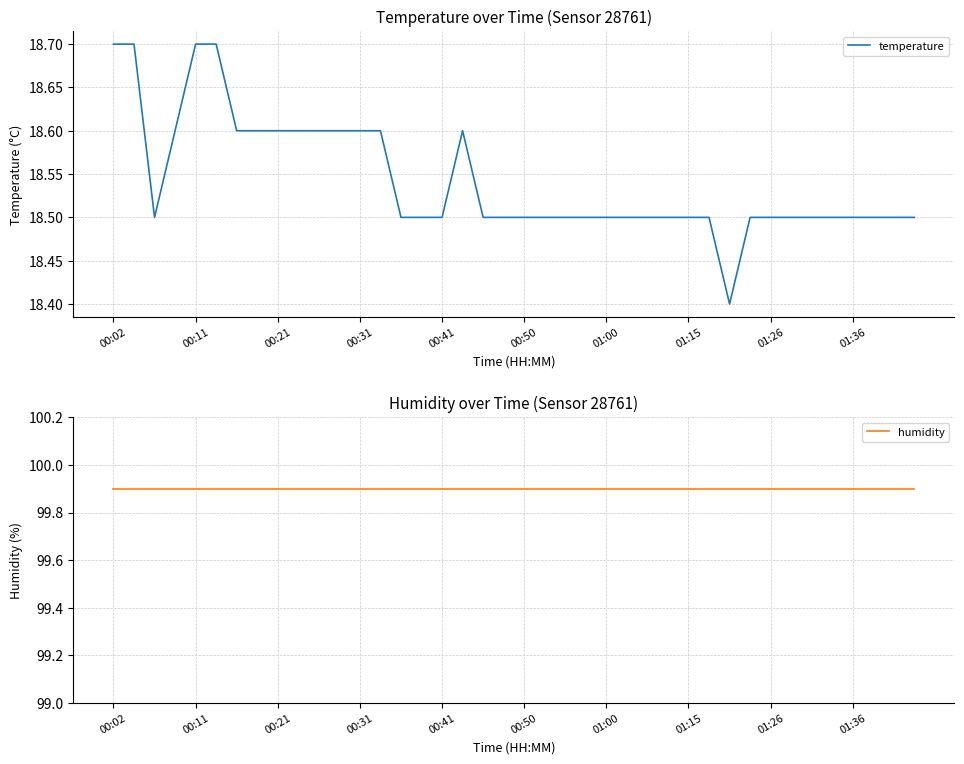

True or false: humidity and temperature cross at least once.

False